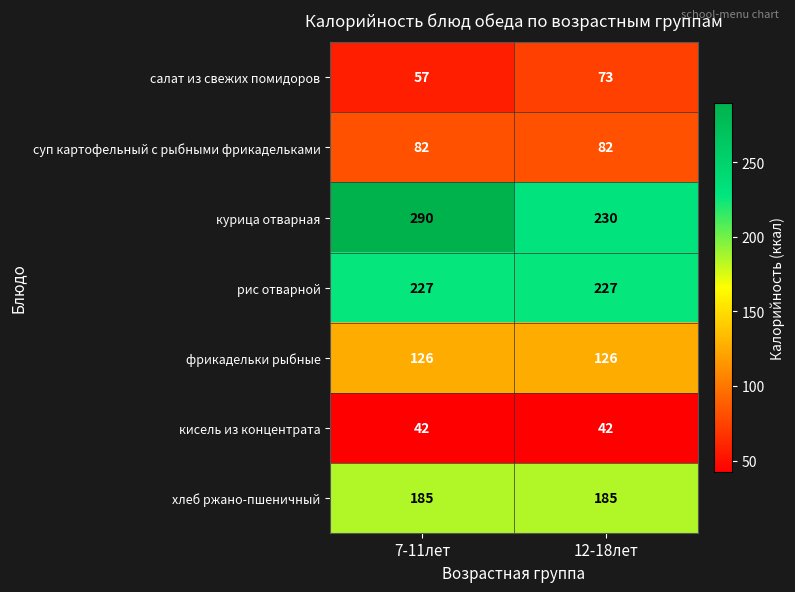

How many distinct data groups are displayed?

7